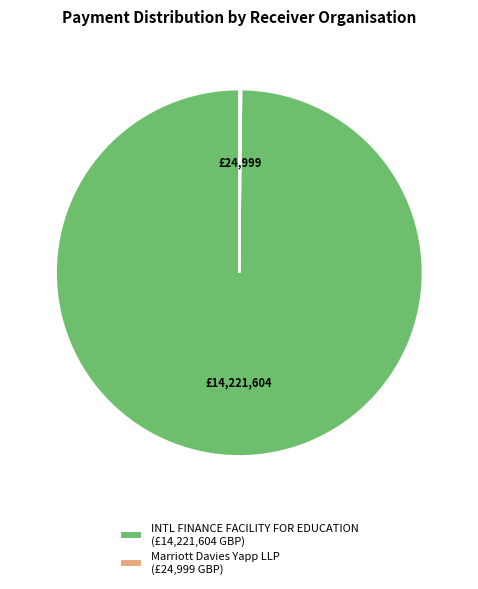

True or false: INTL FINANCE FACILITY FOR EDUCATION (£14,221,604 GBP) accounts for 100% of the total.

True